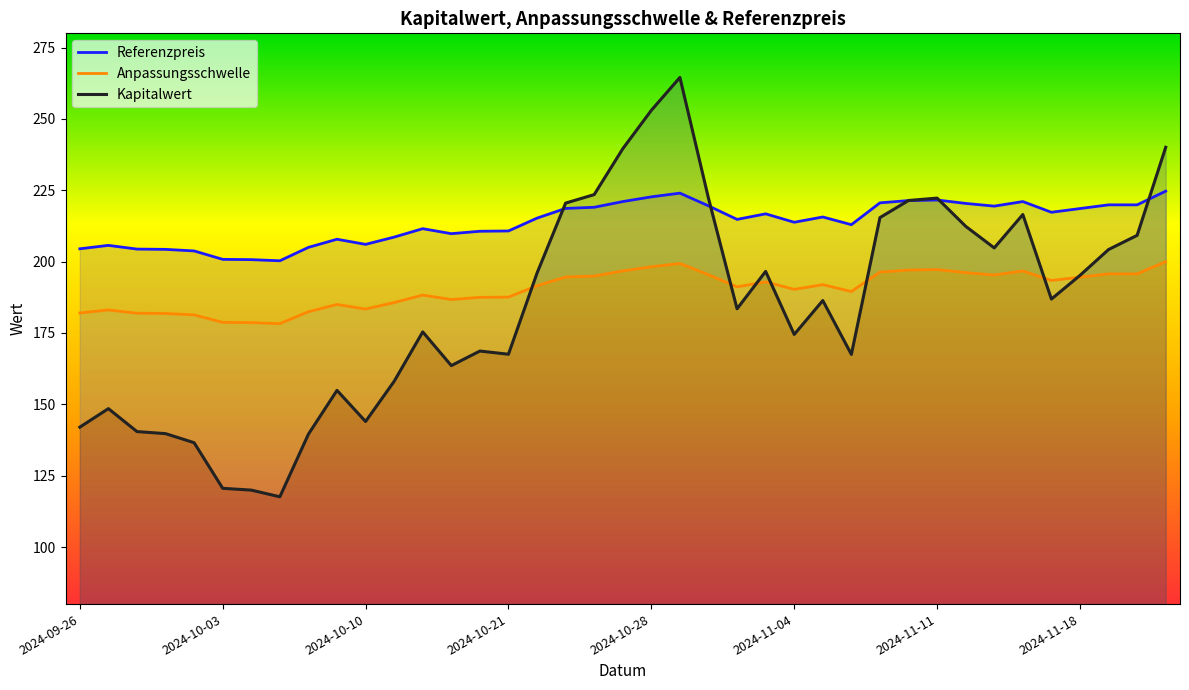

What is the average value of the Referenzpreis series?

213.7